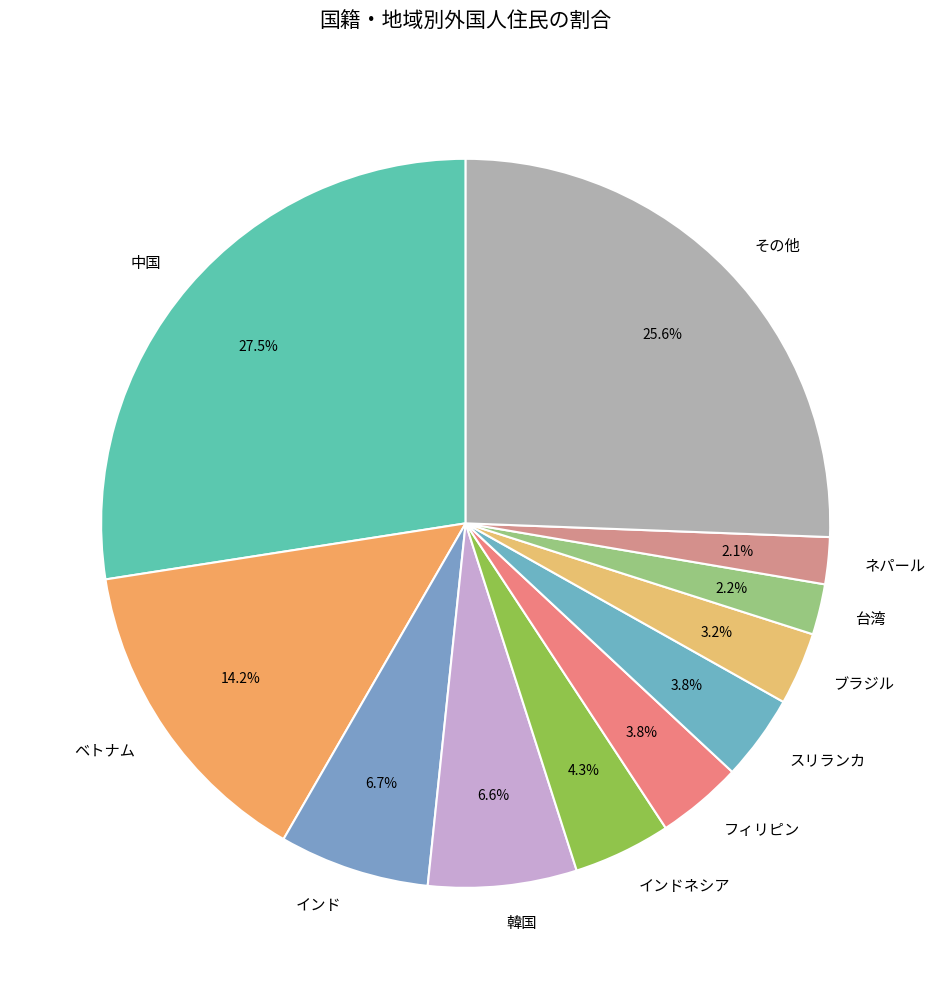

What percentage do 台湾 and ネパール together represent?

4.3%